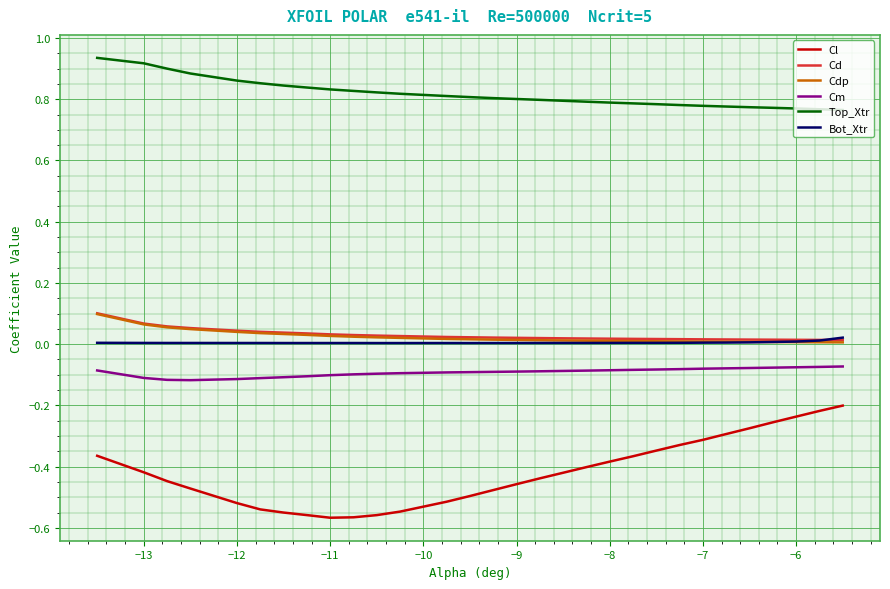

At how many categories does at least one series exceed 0?

30